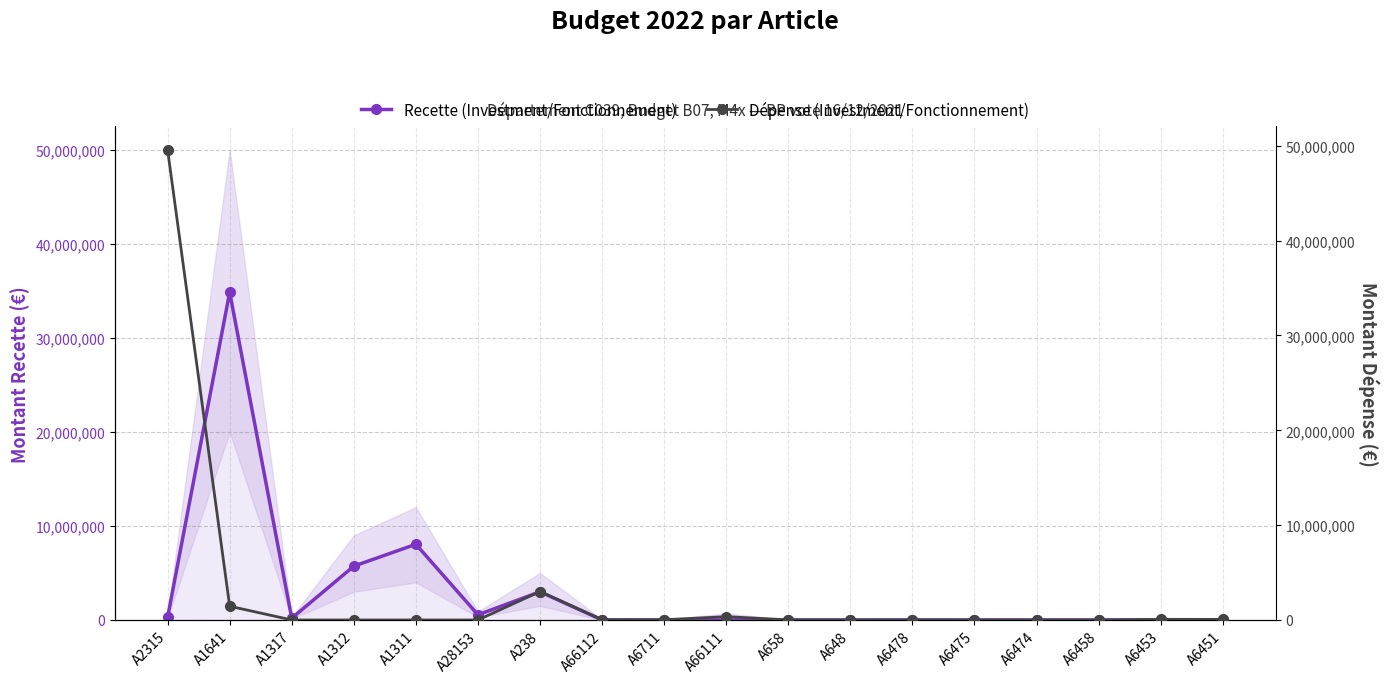

In Recette (Investment/Fonctionnement), how many points are lower than both neighbors (excluding endpoints)?

2